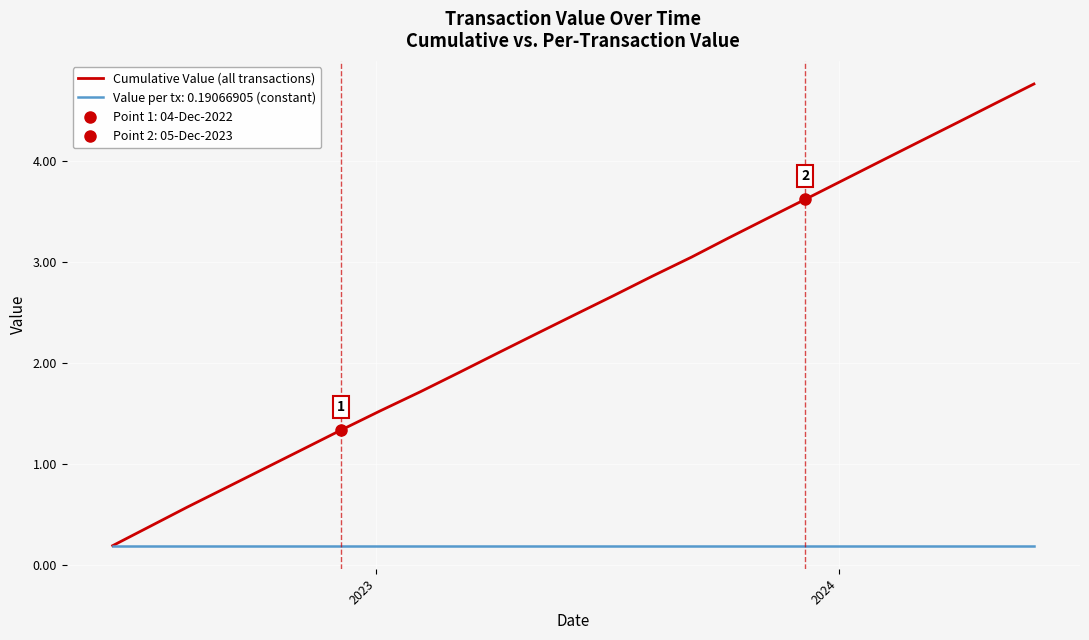

At which category does the chart reach its minimum across all series?

2023